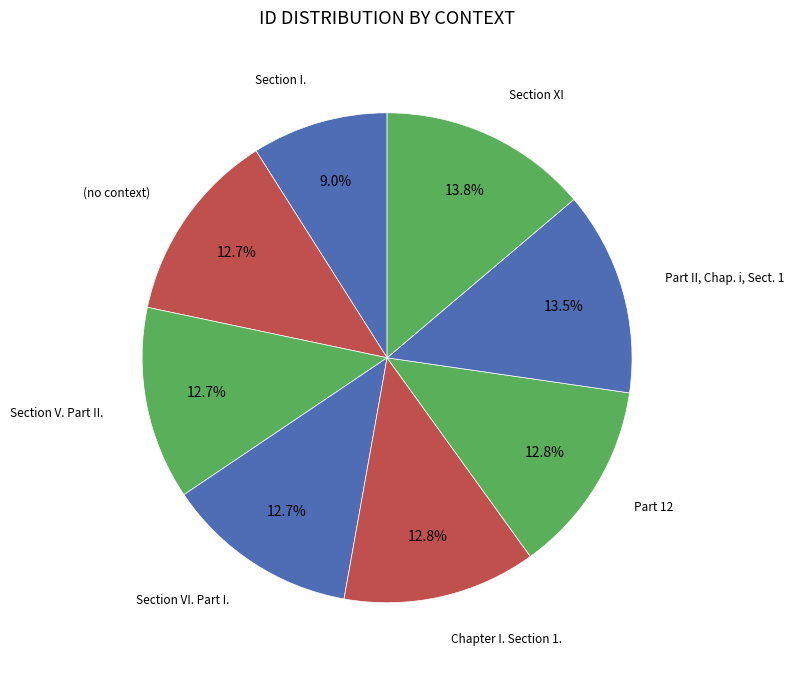

Is there a majority slice in this chart?

No